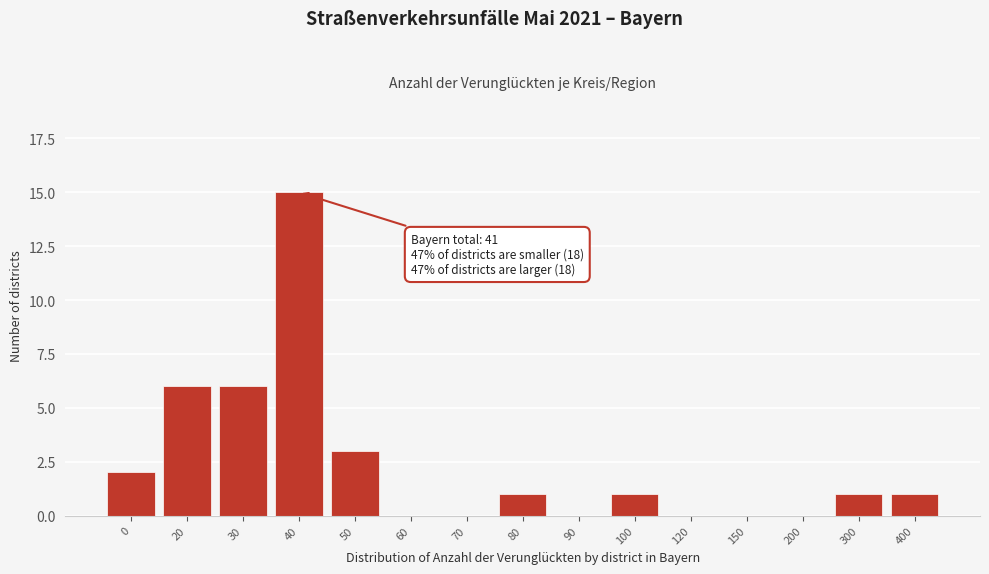

Reading left to right, what are all the values shown in this chart?

0=2	20=6	30=6	40=15	50=3	60=0	70=0	80=1	90=0	100=1	120=0	150=0	200=0	300=1	400=1